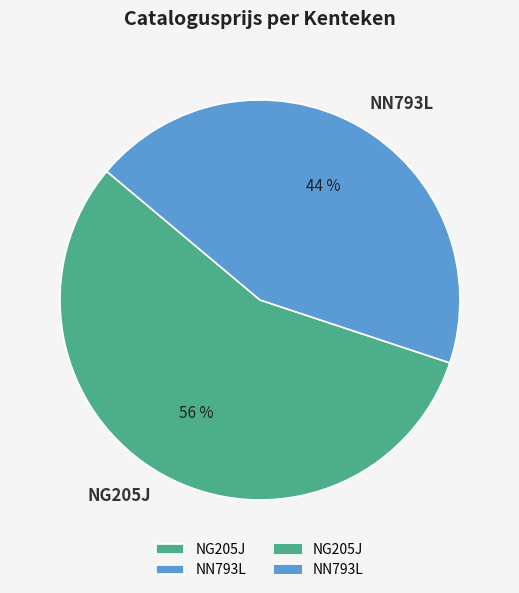

Combined, do NG205J and NN793L account for over 50%?

Yes